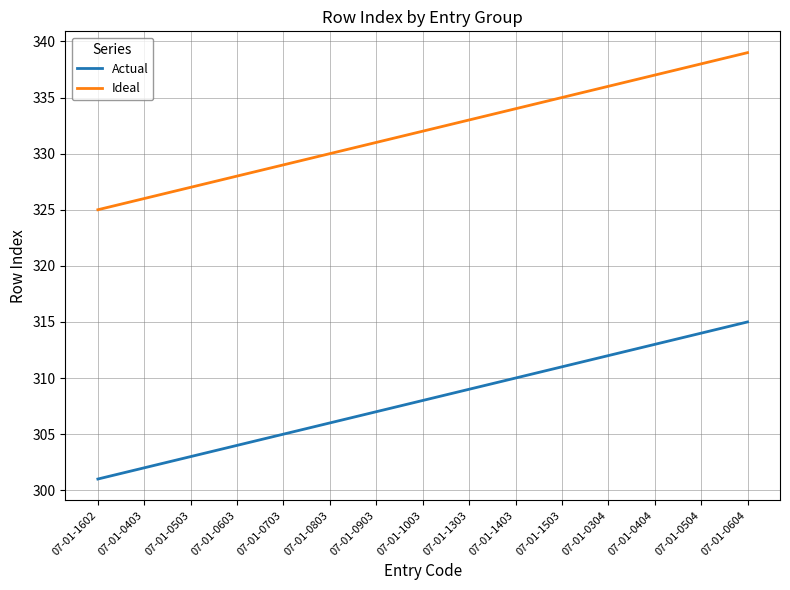

At which label is Actual closest to 308?

07-01-1003